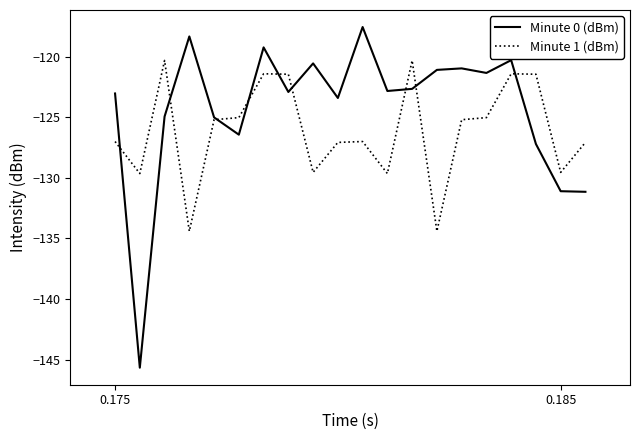

List the series in order of their overall mean, lowest first.

Minute 1 (dBm), Minute 0 (dBm)